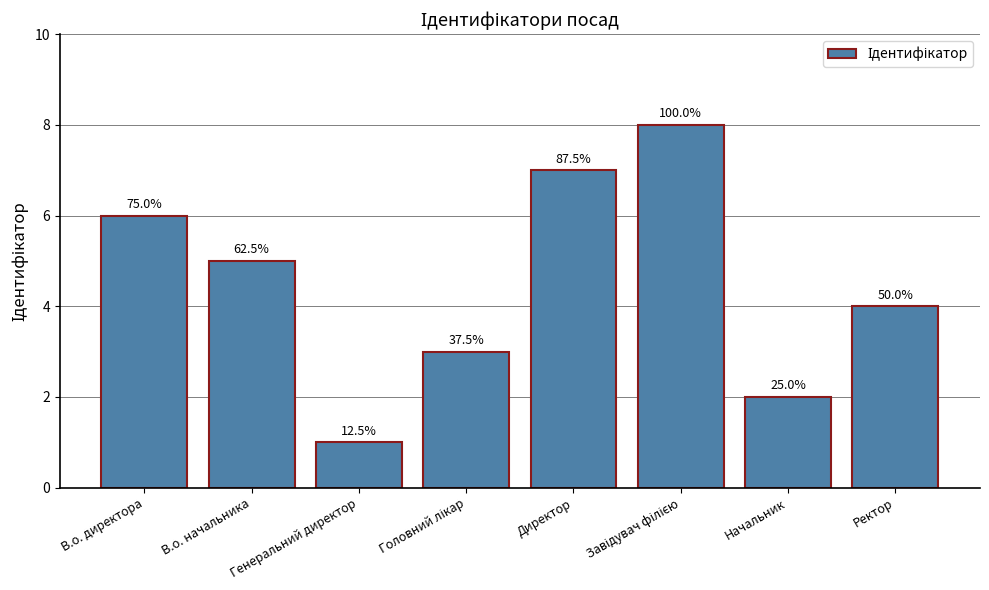

What is the maximum value shown in the chart?

8